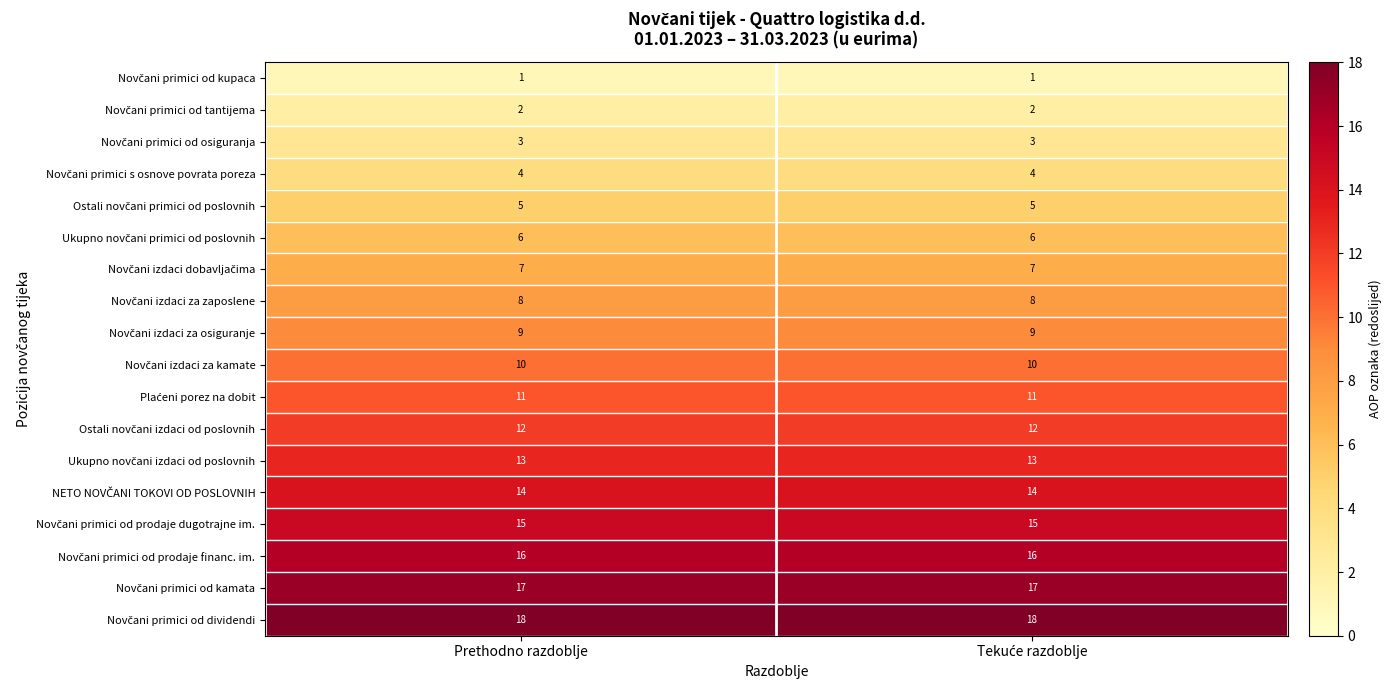

What is the spread (max minus min) of values at Prethodno razdoblje?

17